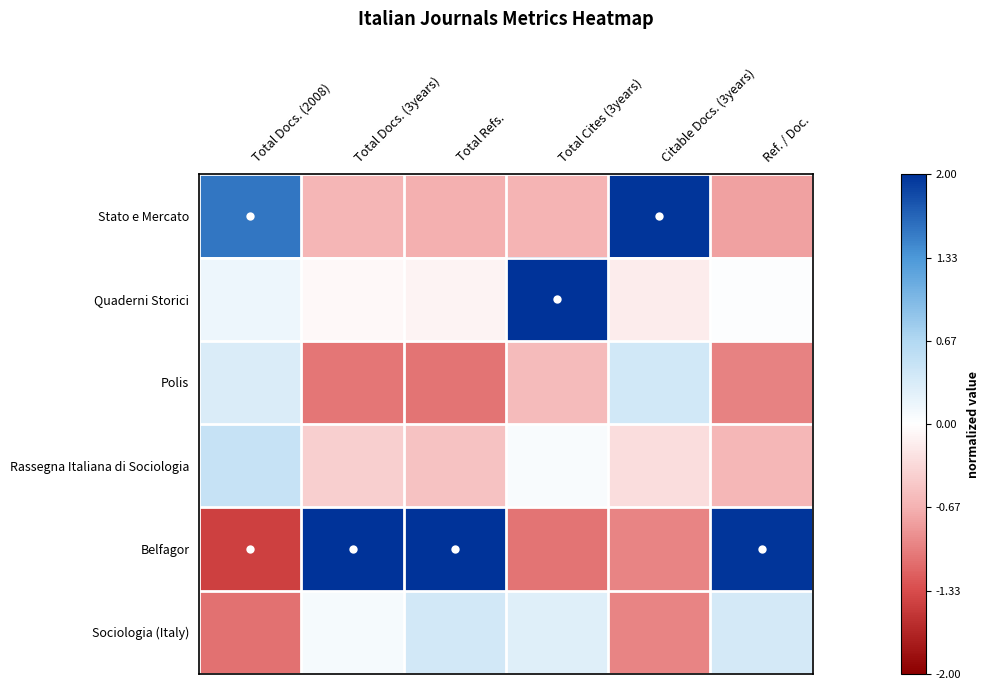

What is the spread (max minus min) of values at Total Refs.?

3.1